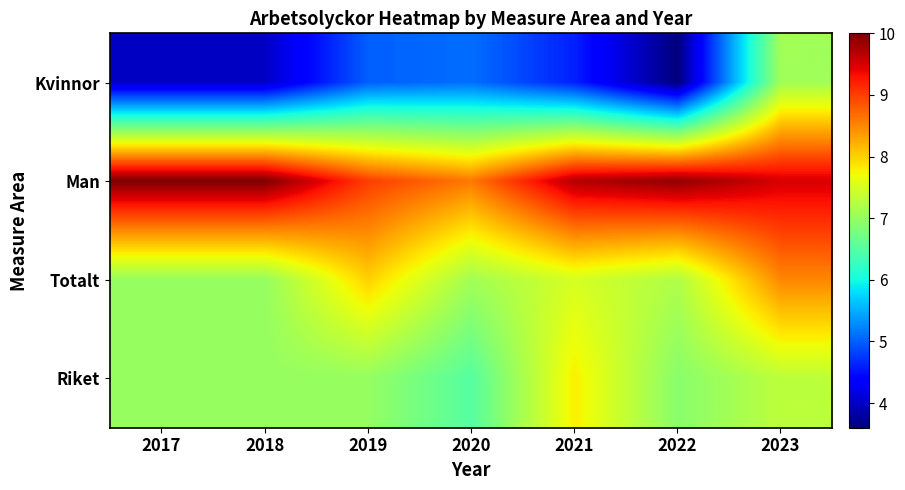

Rank the series at 2023 from lowest to highest value.

Kvinnor, Riket, Totalt, Man